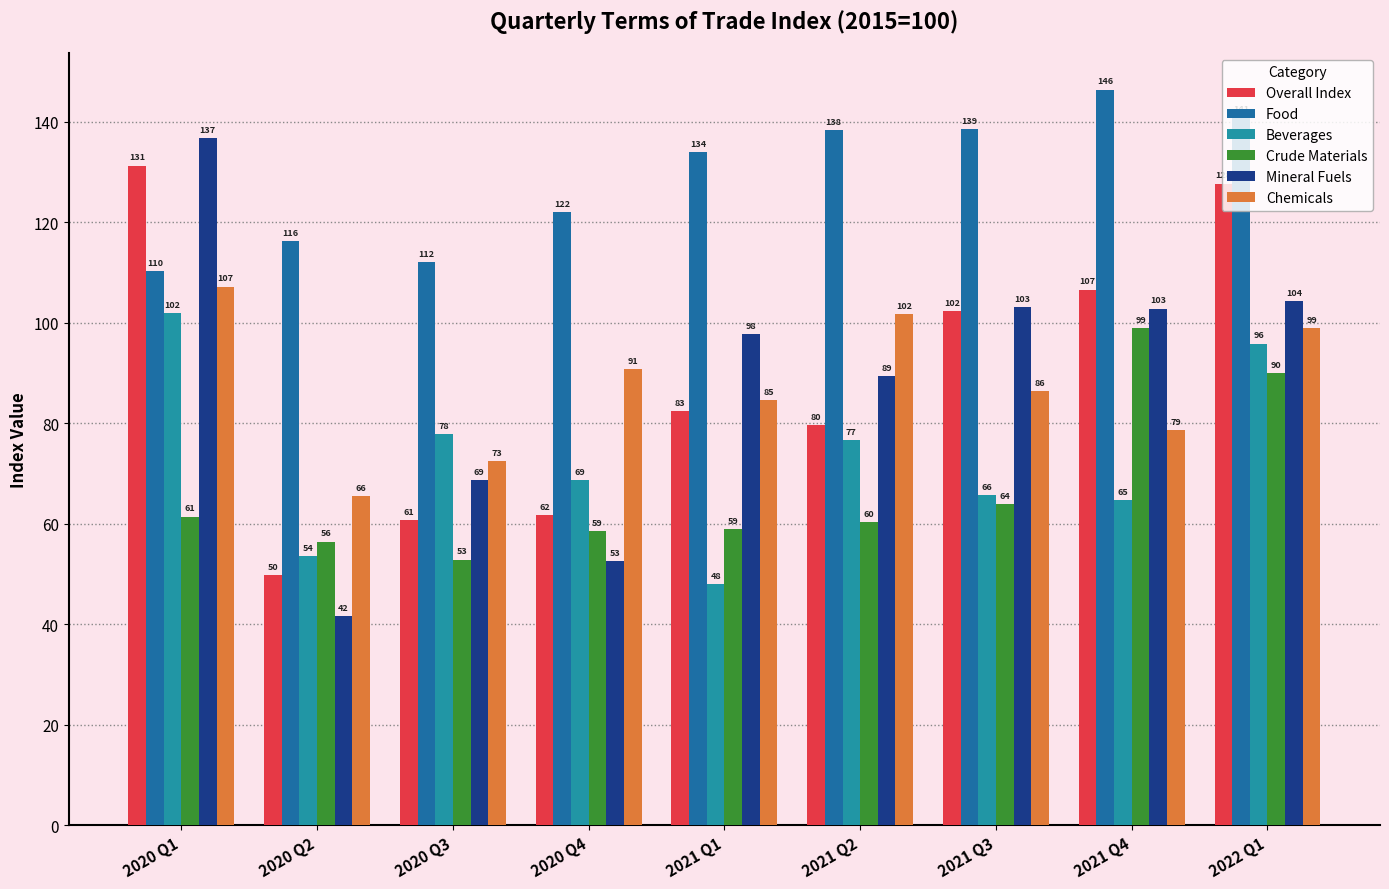

What is the label of the 4th bar from the right?

2021 Q2